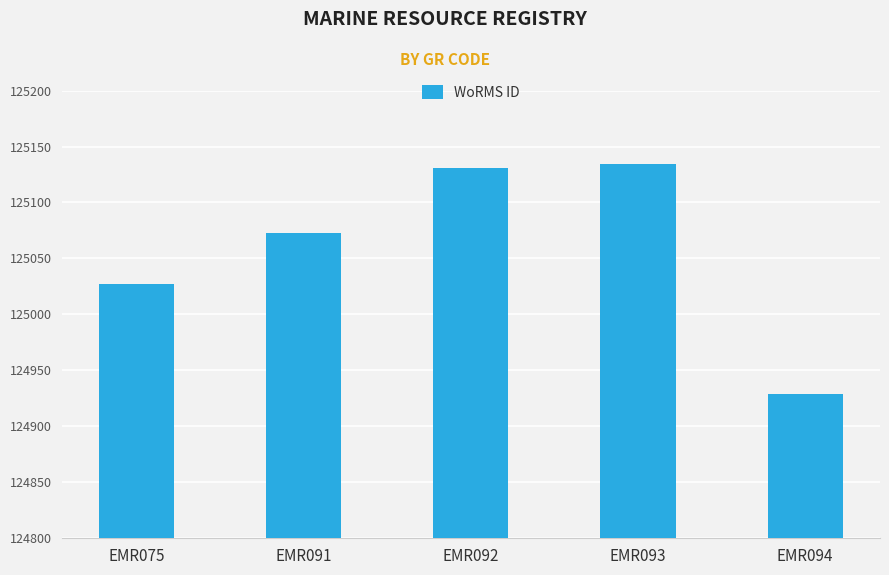

What is the change in value from EMR075 to EMR092?

+104